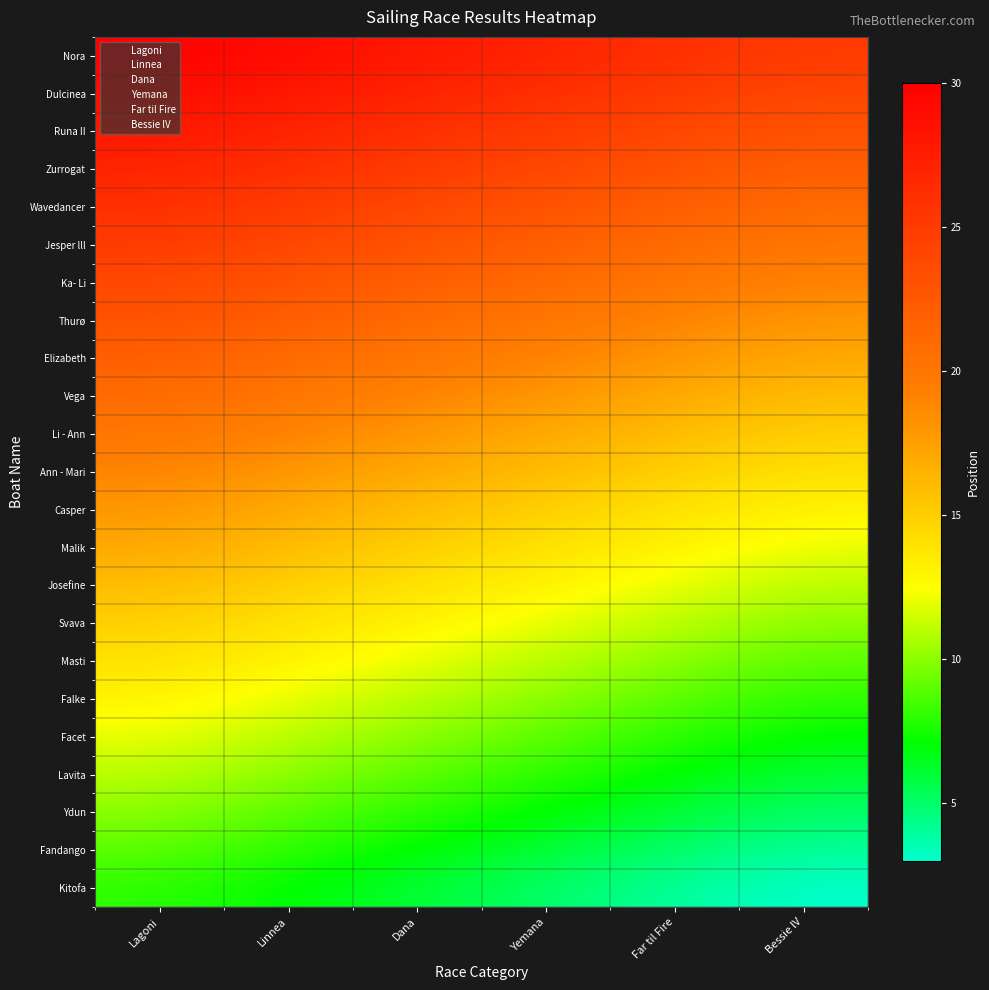

What is the spread (max minus min) of values at Far til Fire?

22